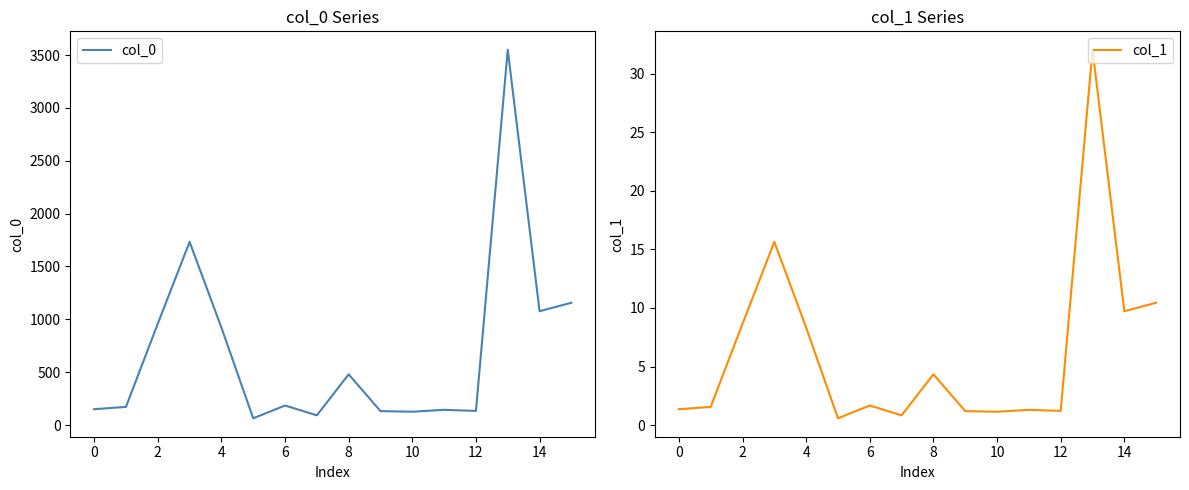

The value of col_0 at 0 is 150. True or false?

True